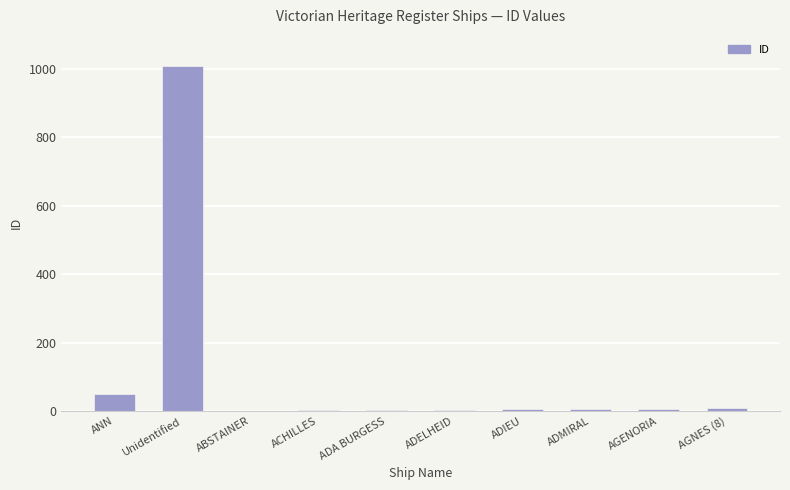

At which label is the value closest to 505?

ANN